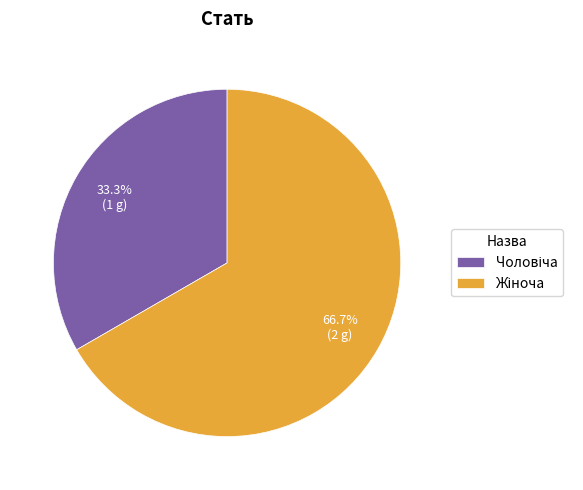

Is there any slice that represents more than half of the pie?

Yes